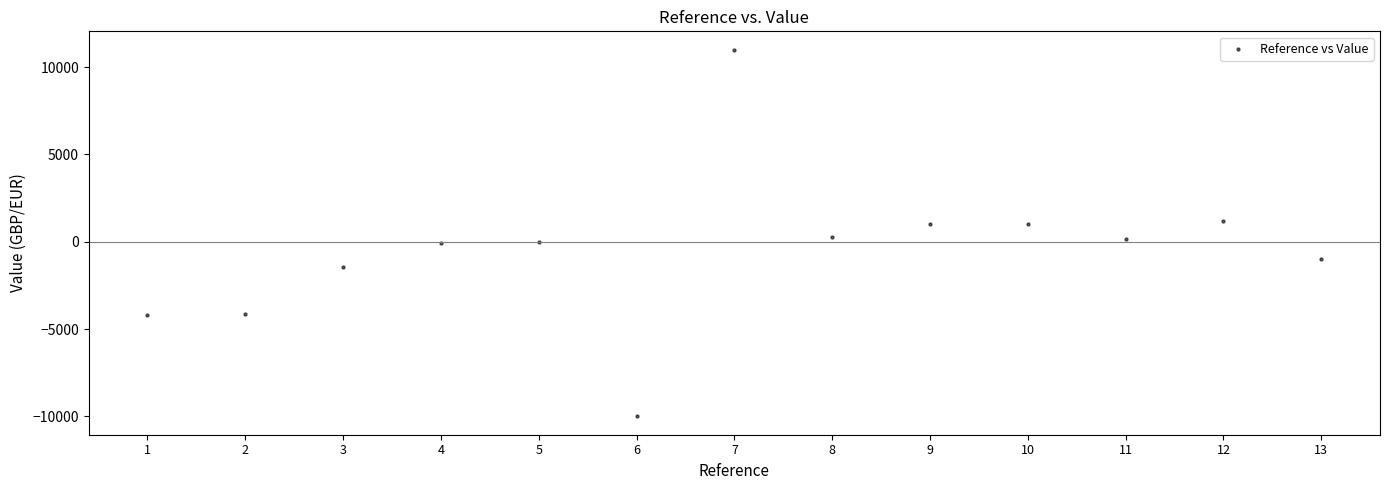

Count the number of points in this scatter plot.

13